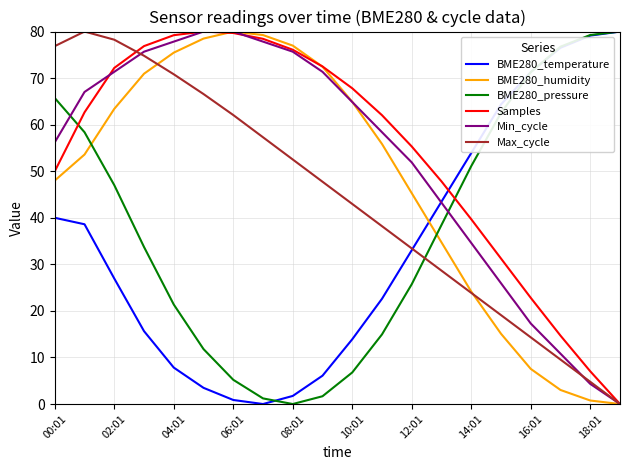

What is the maximum value shown in the chart?

80.0